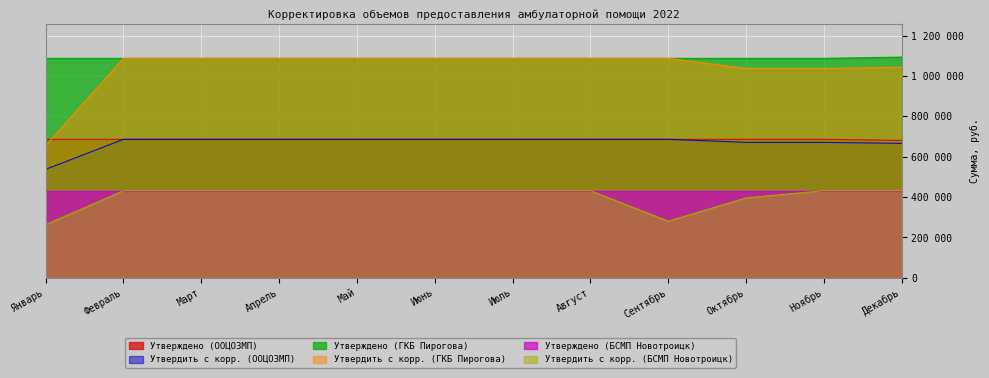

What is the difference between the highest and lowest values at Сентябрь?

806206.3